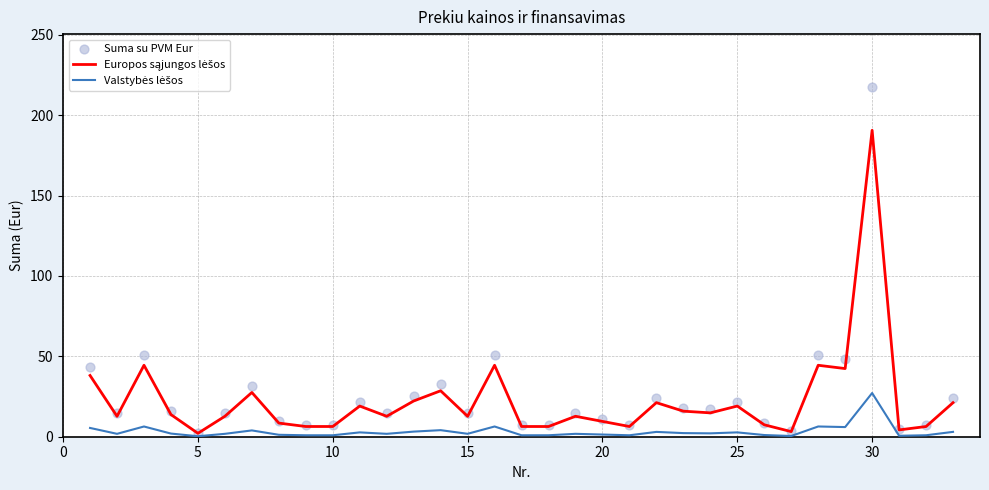

Which series contains the lowest Y value?

Valstybės lėšos